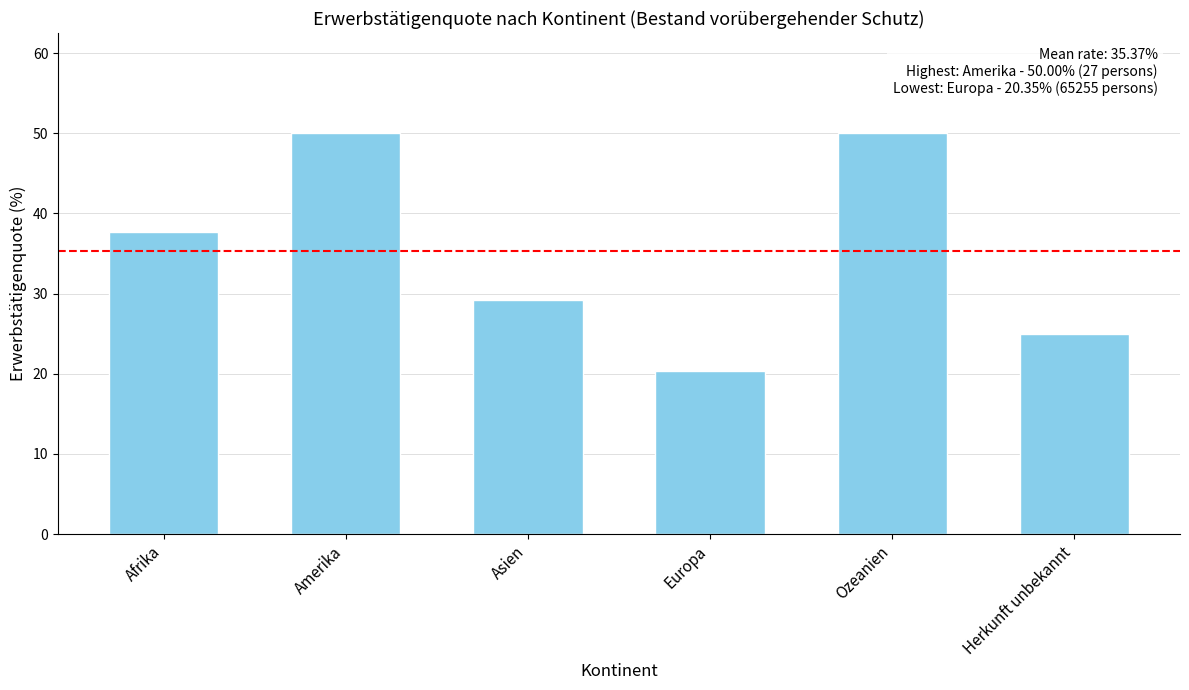

What is the ratio of the value at Asien to the value at Amerika?

0.6